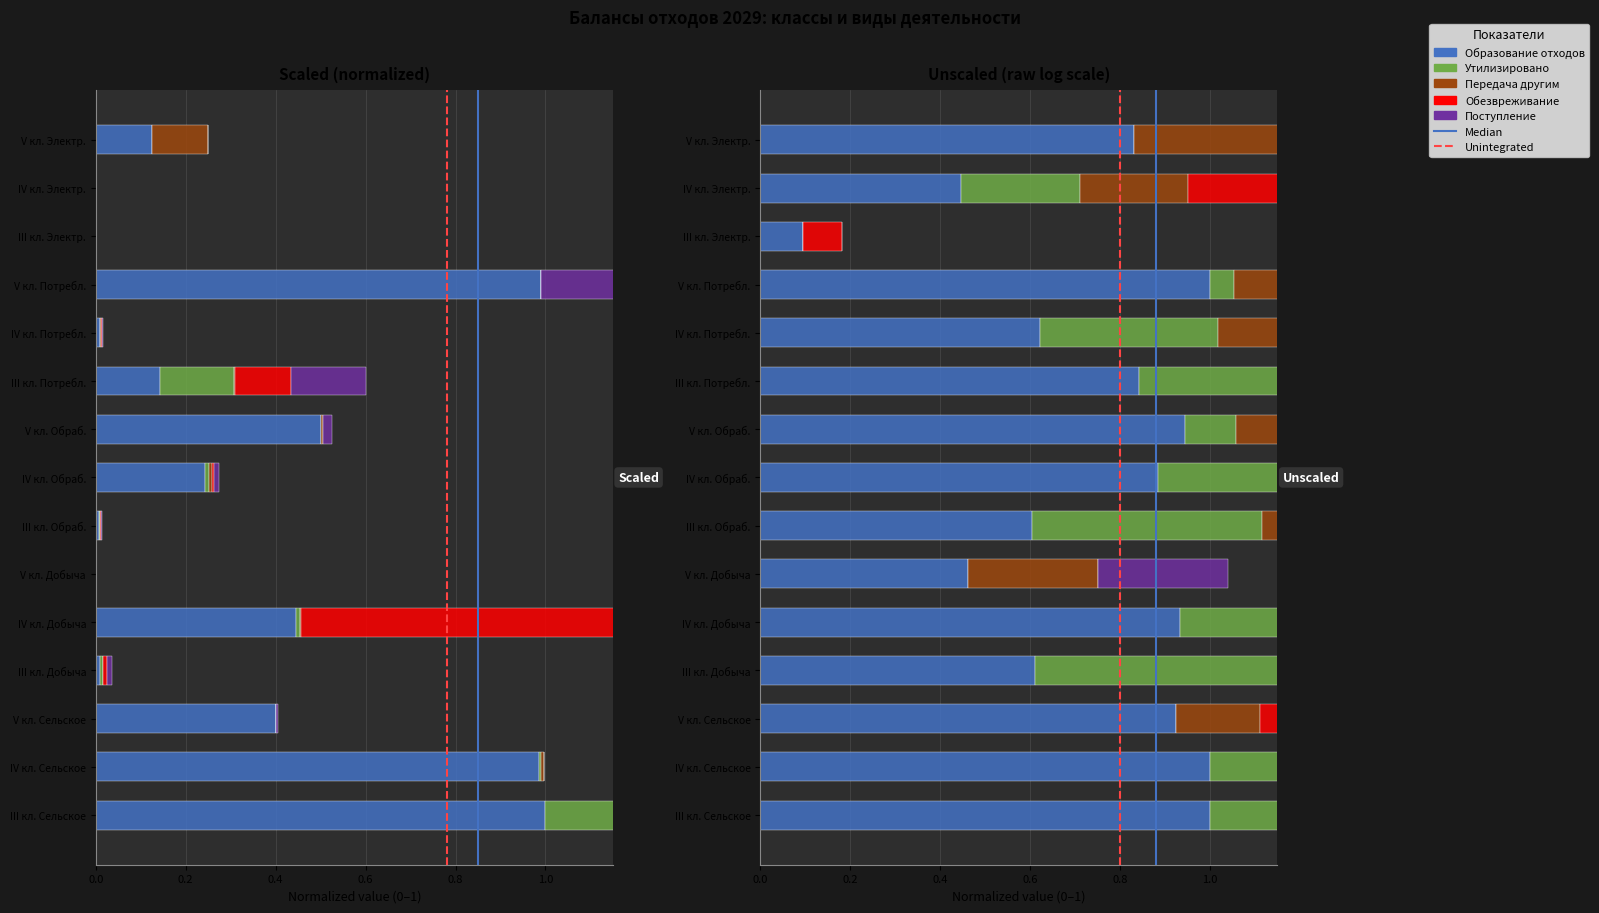

What are all the series names shown in the legend?

Образование отходов, Утилизировано, Передача другим, Обезвреживание, Поступление